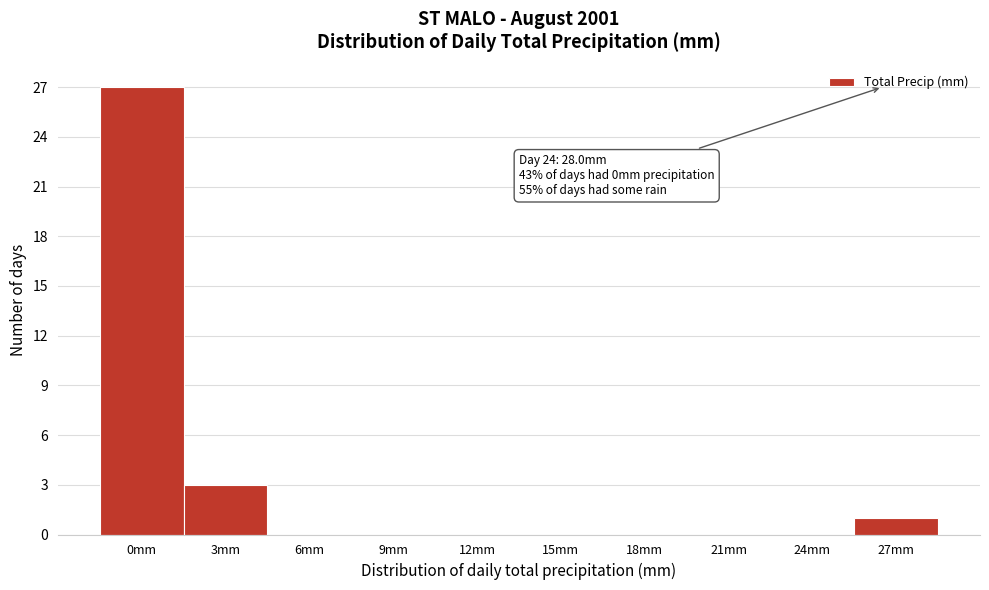

Reading left to right, extract all data points from this chart.

0mm=27	3mm=3	6mm=0	9mm=0	12mm=0	15mm=0	18mm=0	21mm=0	24mm=0	27mm=1